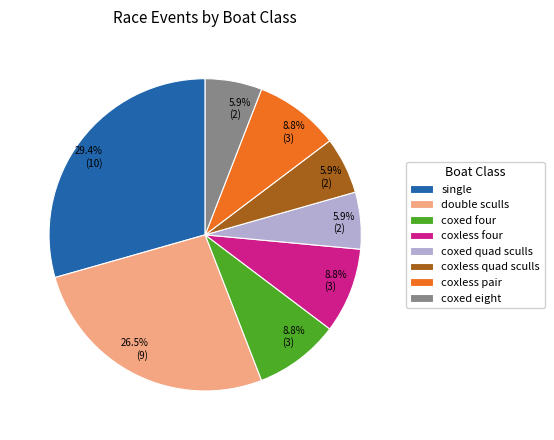

Is there any slice that represents more than half of the pie?

No